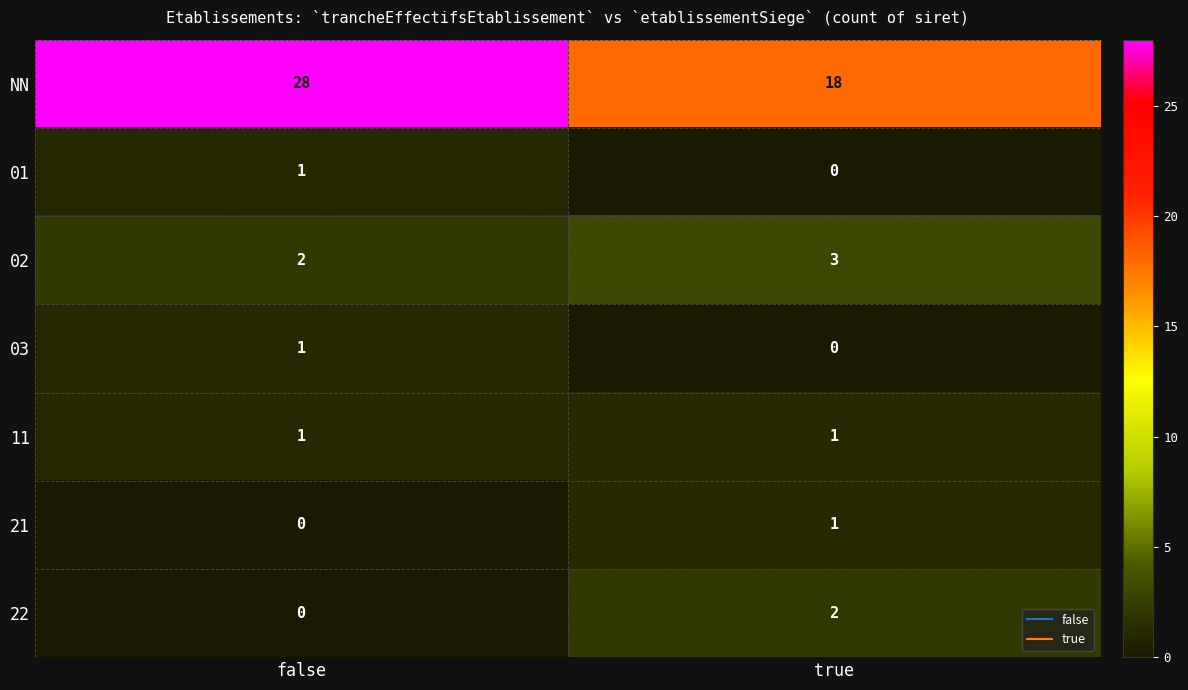

What is the difference between the highest and lowest values at true?

18